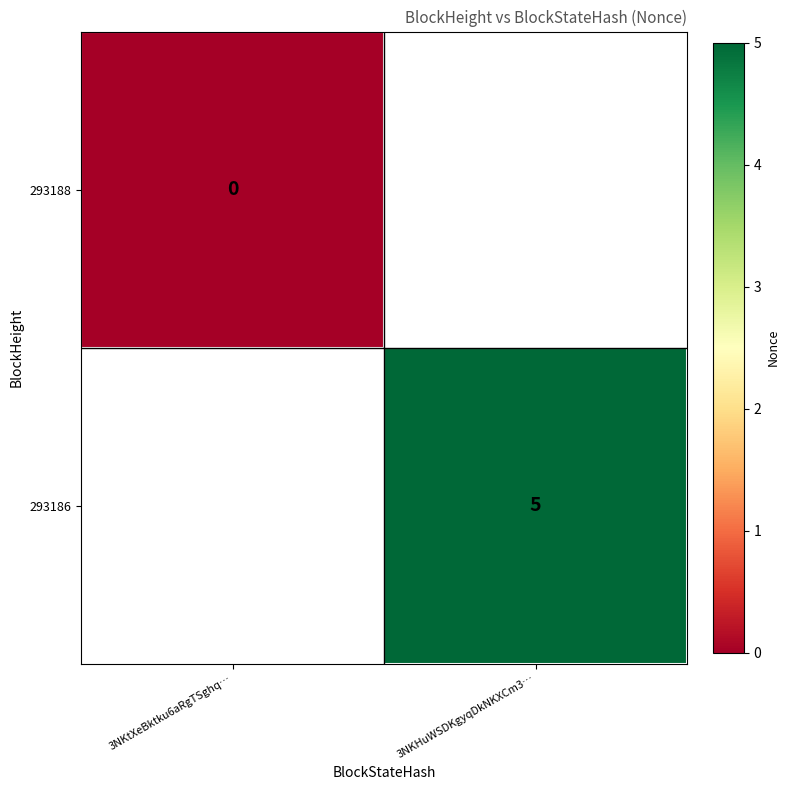

At which category does the chart reach its peak across all series?

3NKHuWSDKgyqDkNKXCm3…